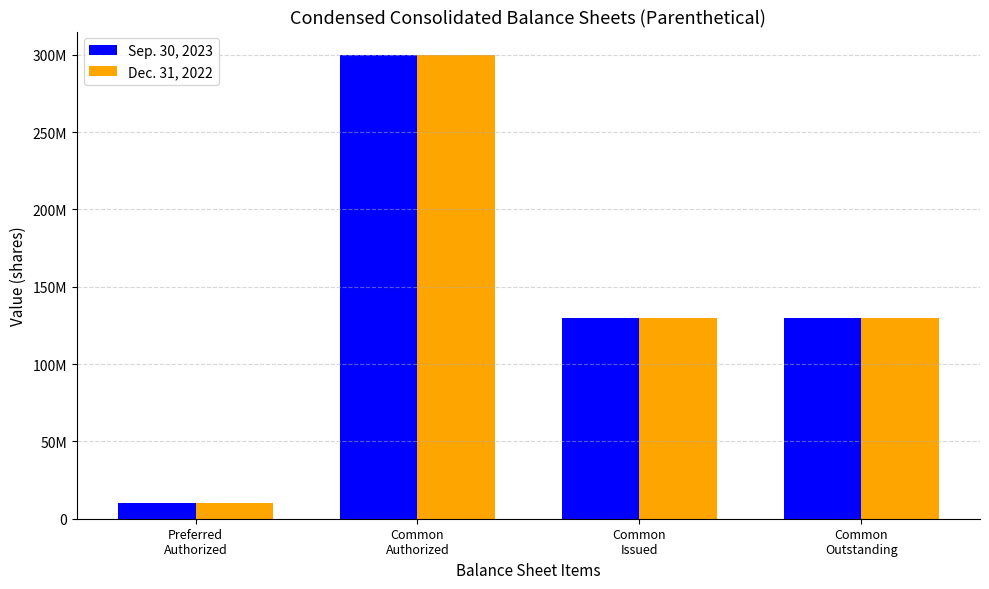

What is the value of the Dec. 31, 2022 bar at the 1st from the left?

10000000